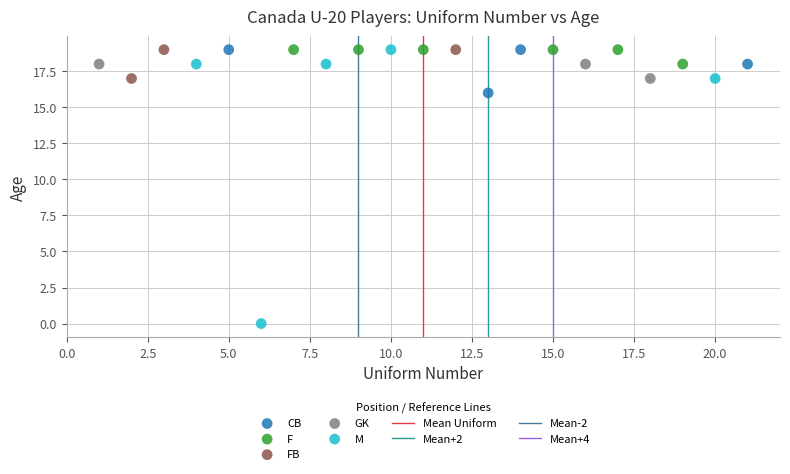

Which series contains the lowest Y value?

M